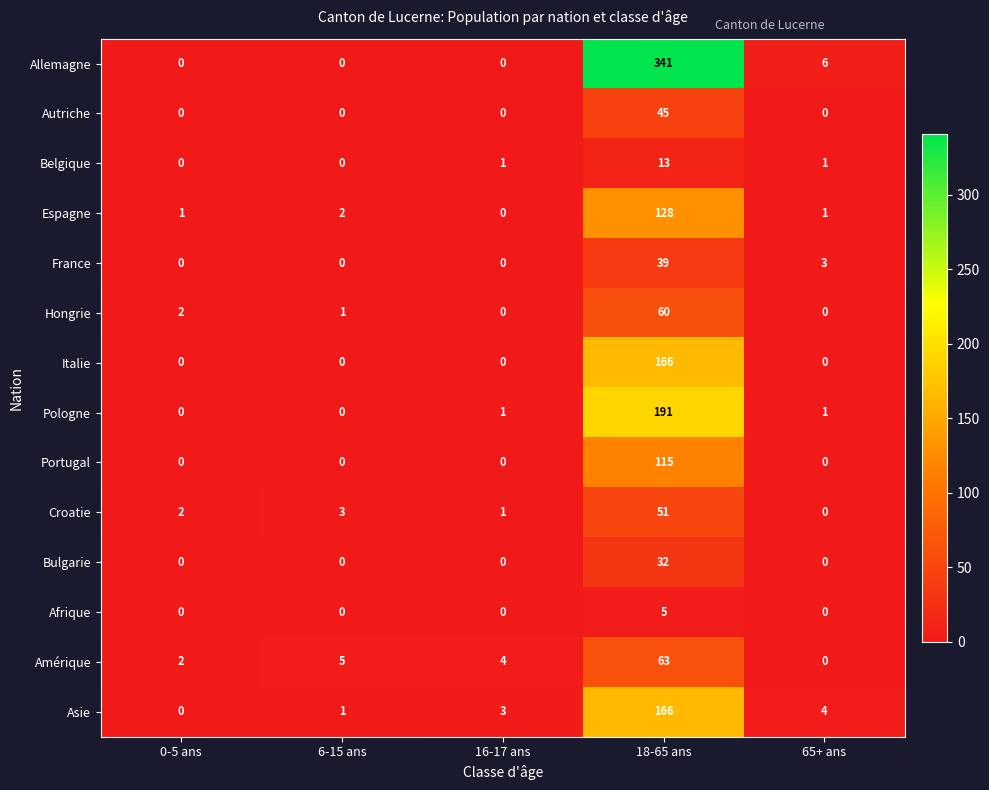

What is the sum of the Bulgarie values at 6-15 ans and 18-65 ans?

32